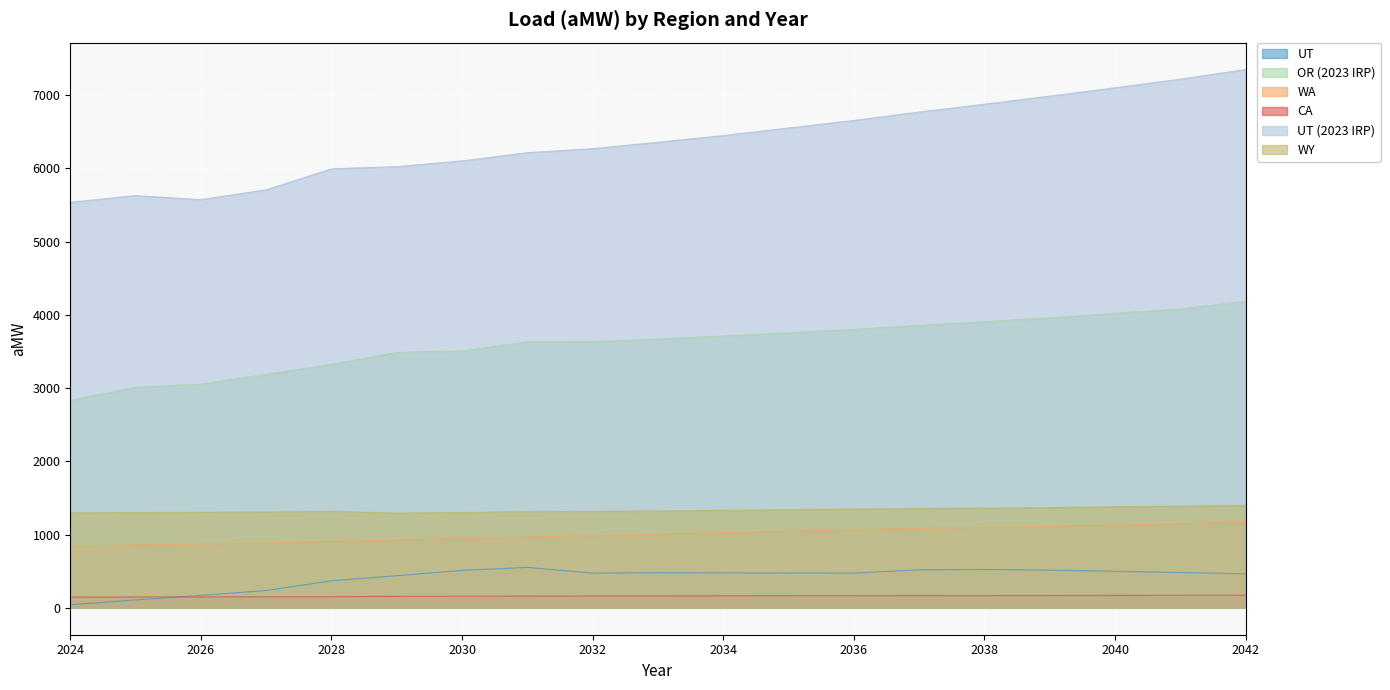

Is the value of WY at 2028 greater than the value of UT (2023 IRP) at 2029?

No